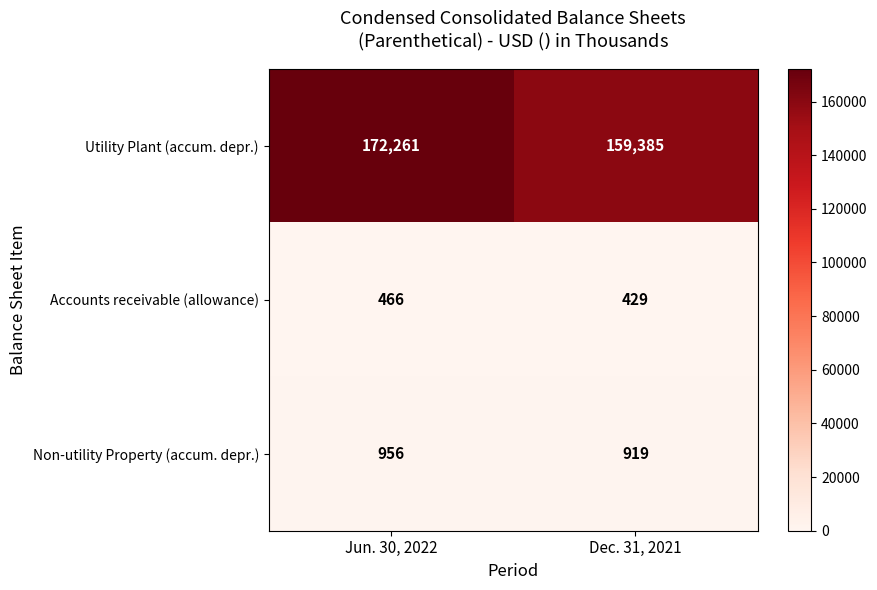

Rank the series at Jun. 30, 2022 from lowest to highest value.

Accounts receivable (allowance), Non-utility Property (accum. depr.), Utility Plant (accum. depr.)